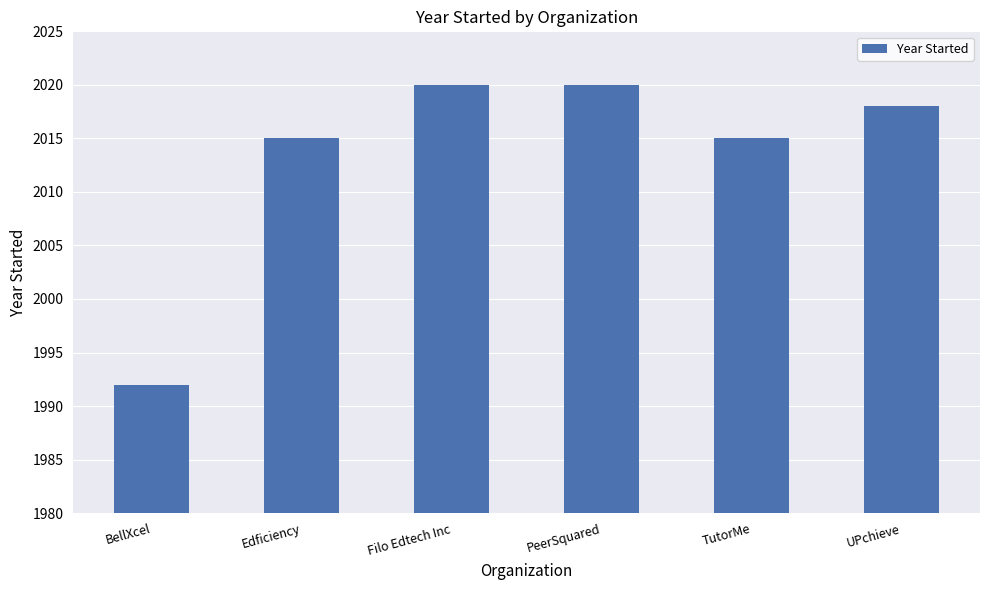

Where does the data first go above 2018?

Filo Edtech Inc